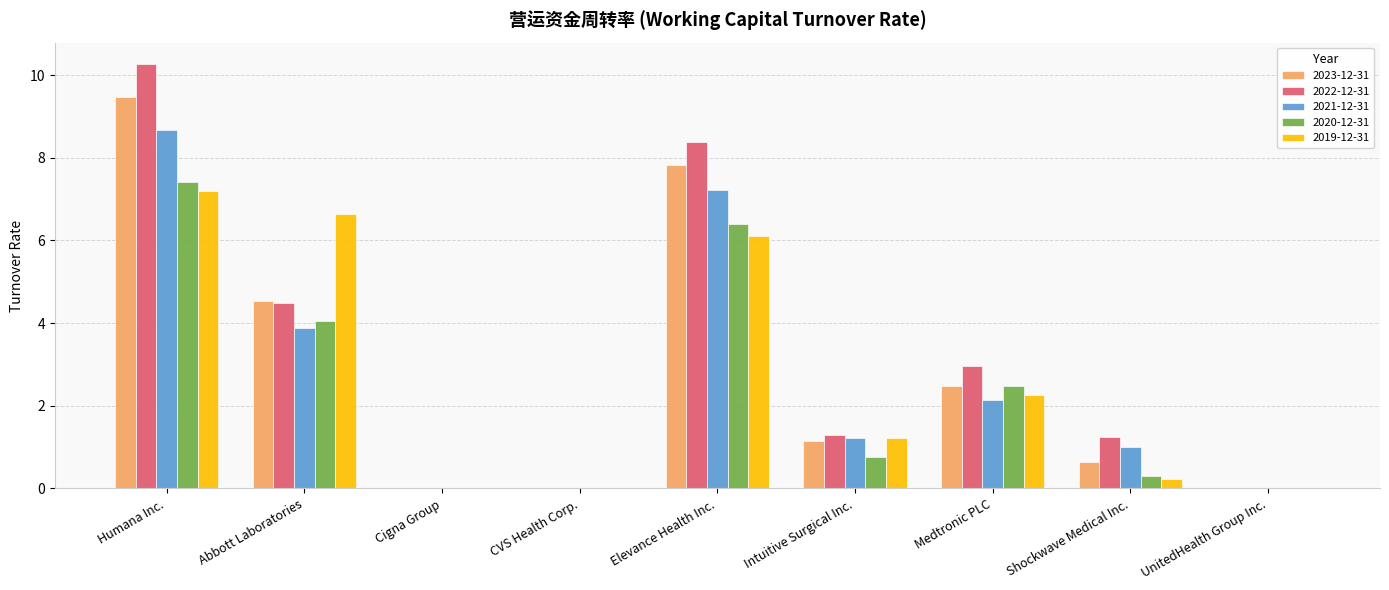

How many groups of bars are there?

9